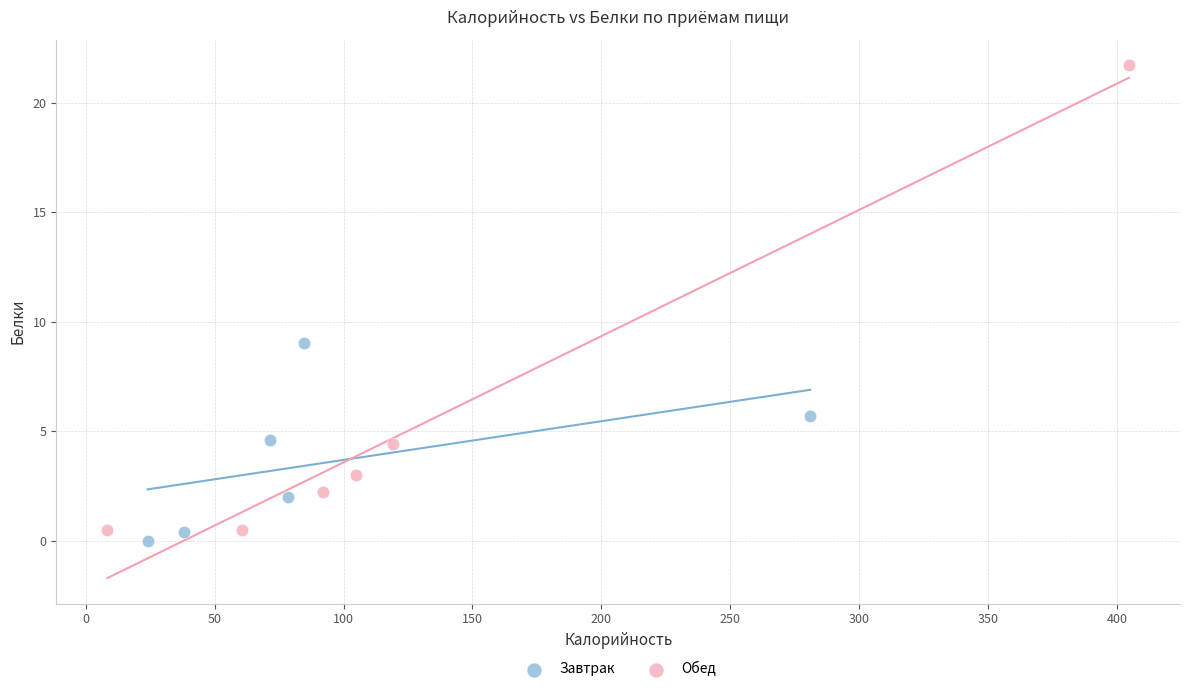

Which series reaches the maximum Y coordinate?

Обед